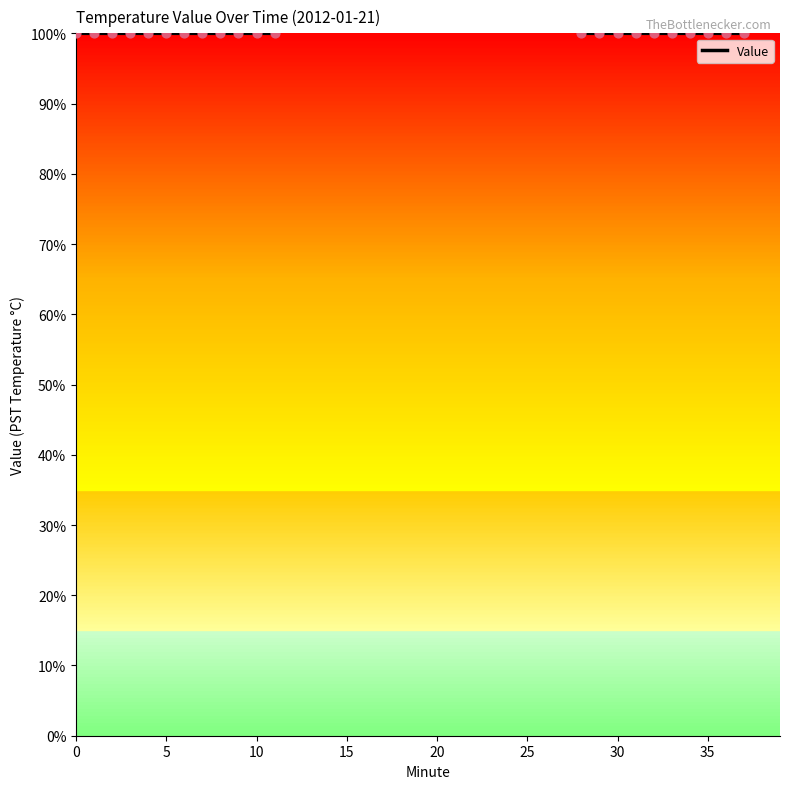

Which has a higher value, 27 or 8?

27